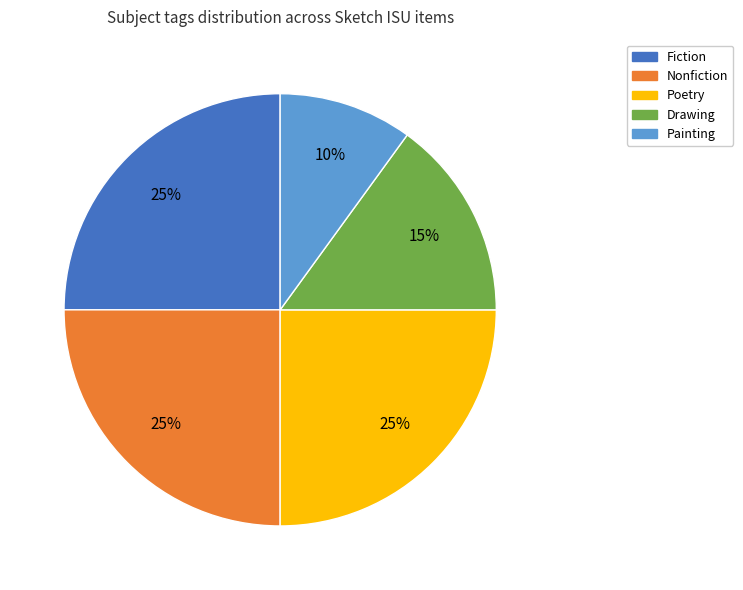

Do Poetry and Painting together represent more than half of the pie?

No